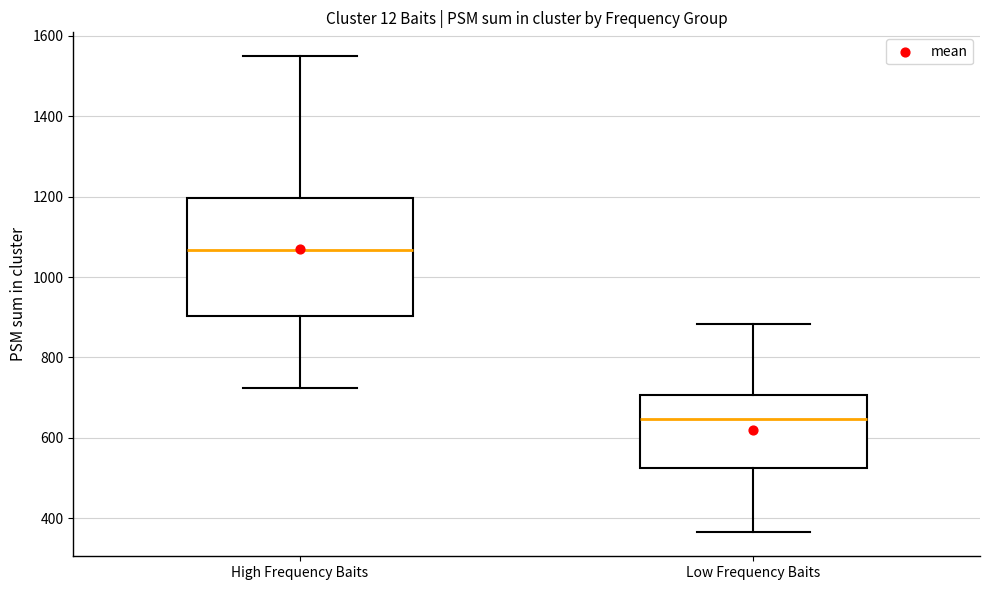

Reading left to right, transcribe this box plot: for each box, give where its median line is, the range the box spans, and where its two whiskers end, as read against the y-axis. The values are not printed on the chart, so give them approximately, as read against the axis.

High Frequency Baits: median 1060, box 900 to 1200, whiskers 720 to 1540
Low Frequency Baits: median 640, box 520 to 700, whiskers 360 to 880